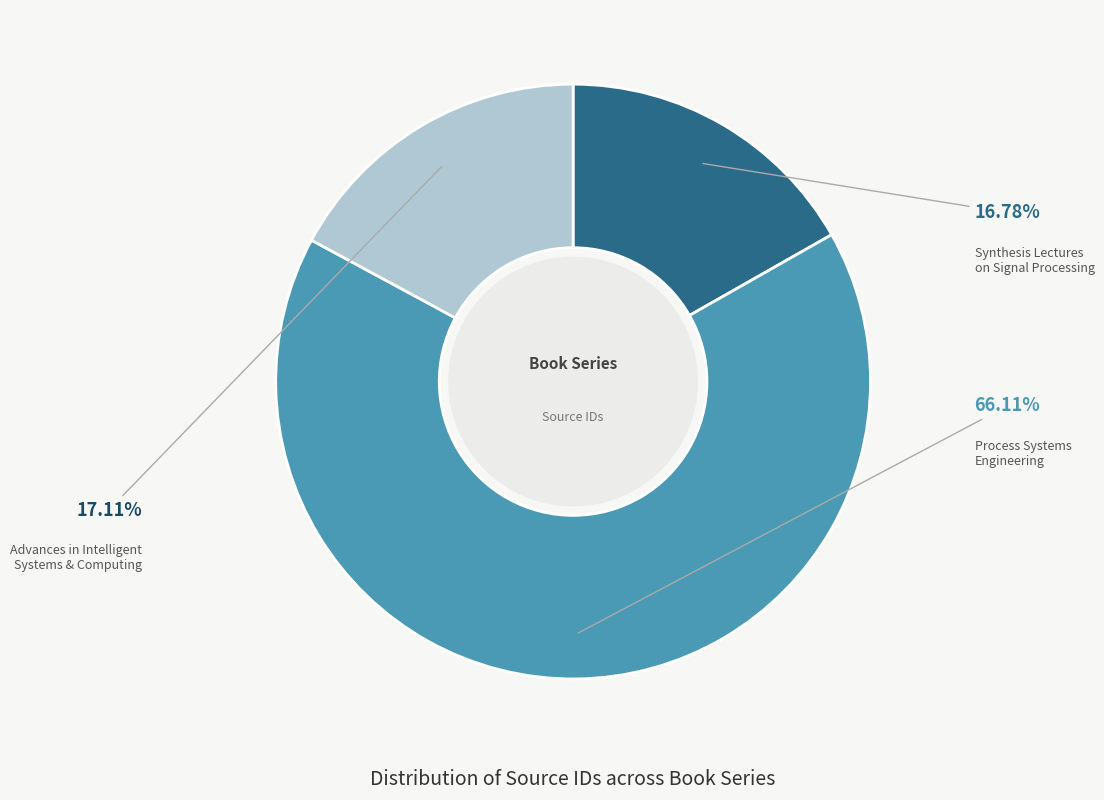

Is there any slice that represents more than half of the pie?

Yes